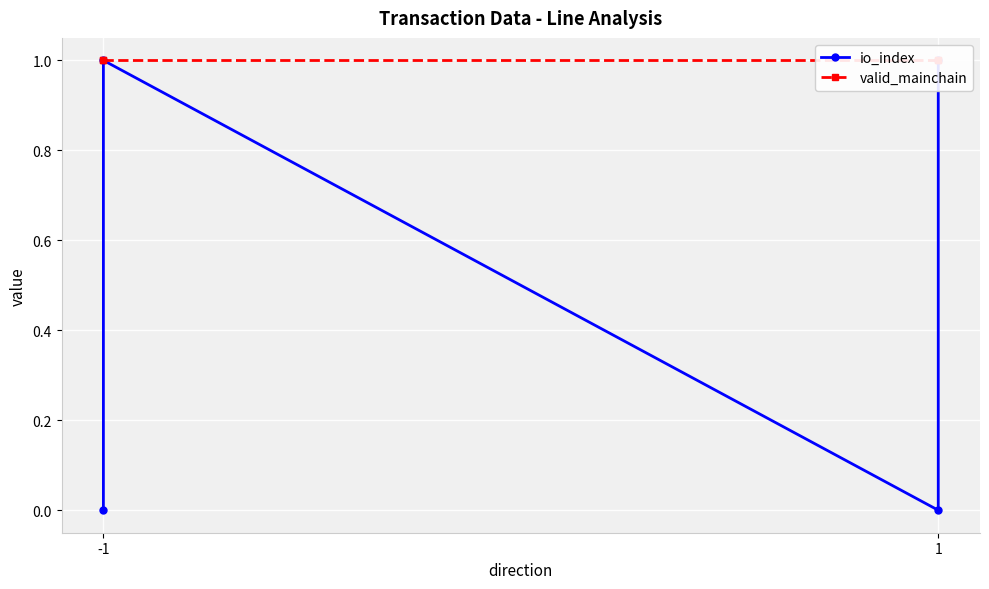

List the series in order of their peak value, lowest first.

io_index, valid_mainchain